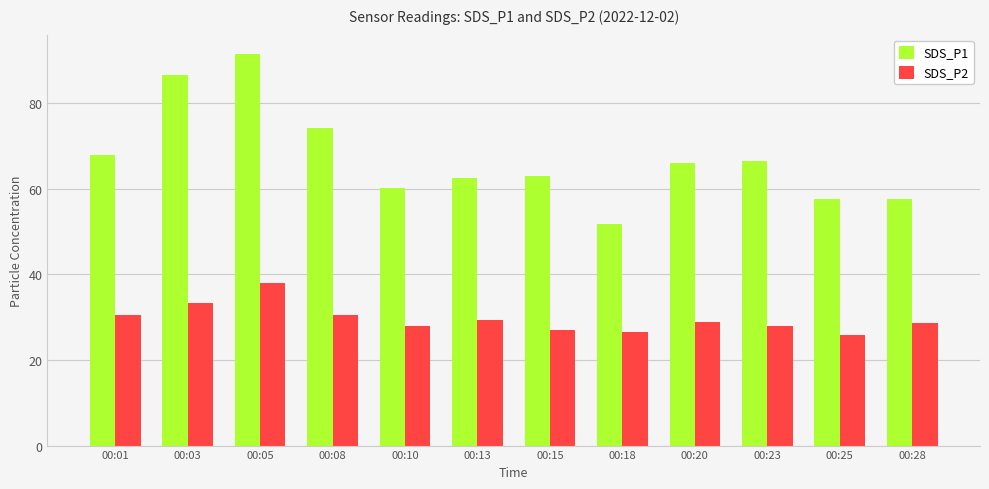

Where does the SDS_P1 series first go above 65?

00:01